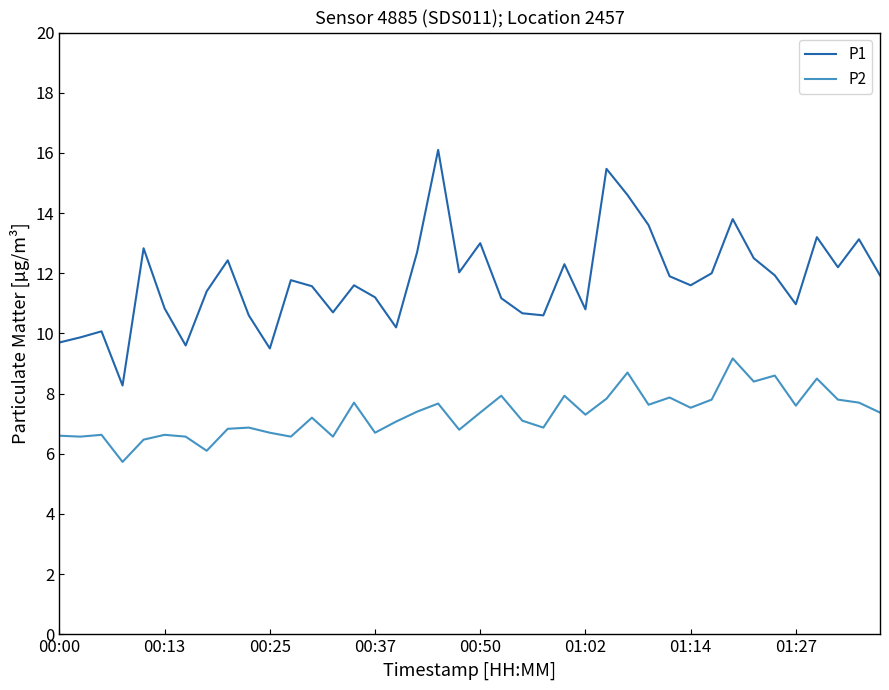

Does the chart display data point markers on the line(s)?

No